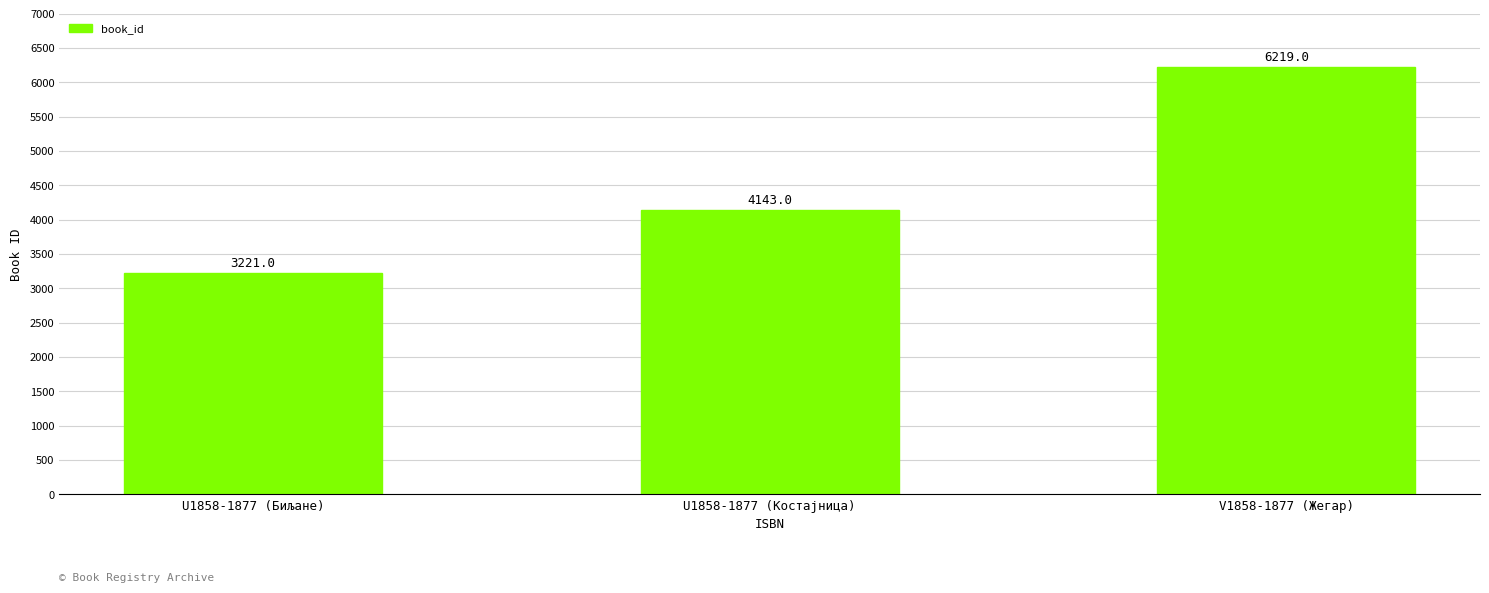

How many bars are there in total?

3